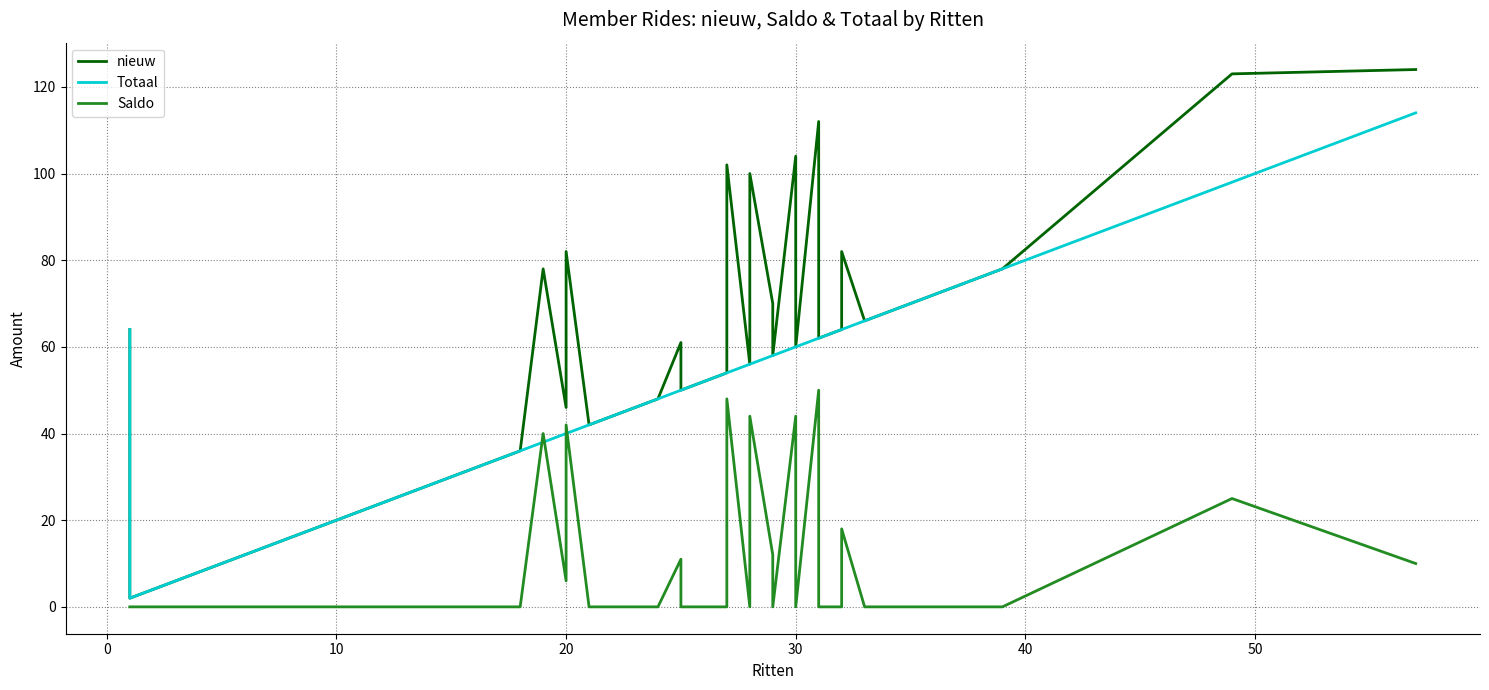

What is the spread (max minus min) of values at 30?

60